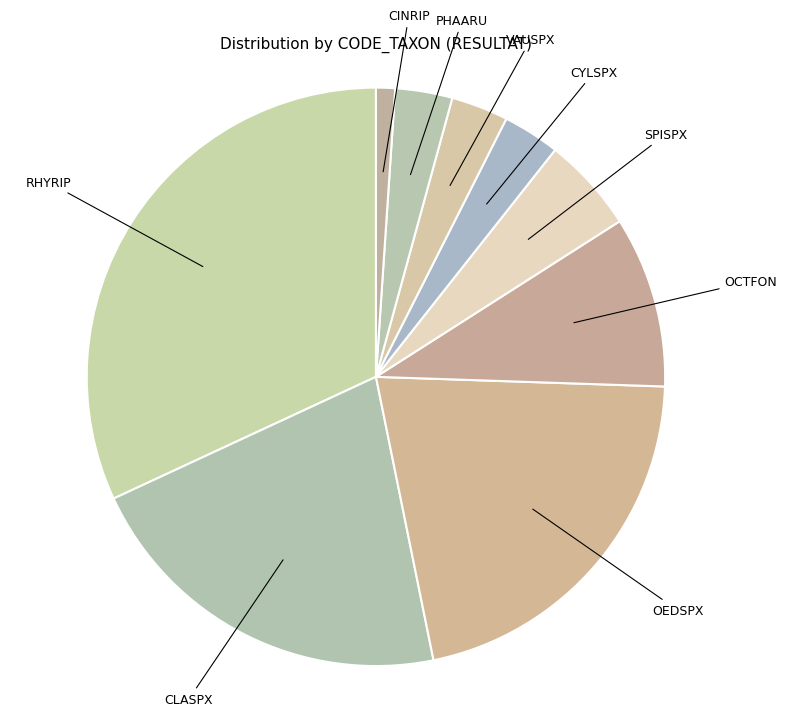

Do CYLSPX and PHAARU together represent more than half of the pie?

No